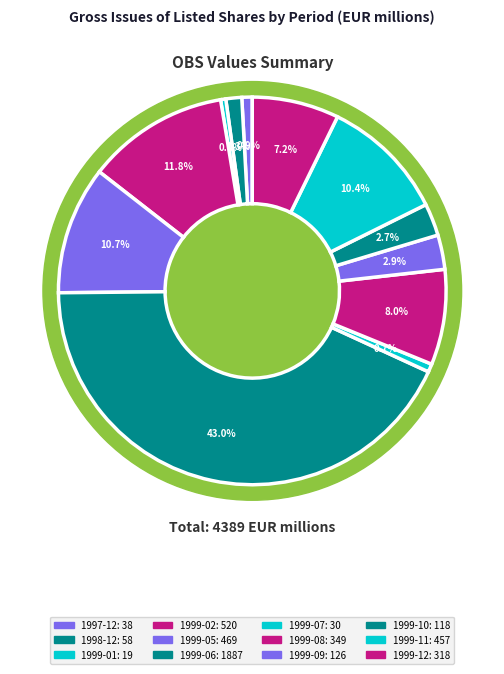

What is the smallest slice in the pie chart?

1999-01